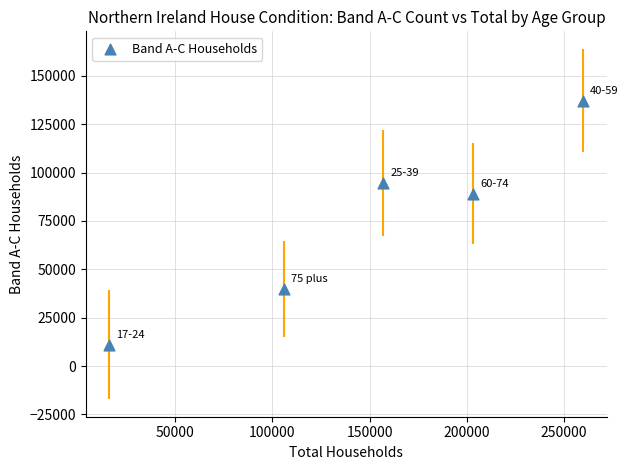

What is the average Y value?

74348